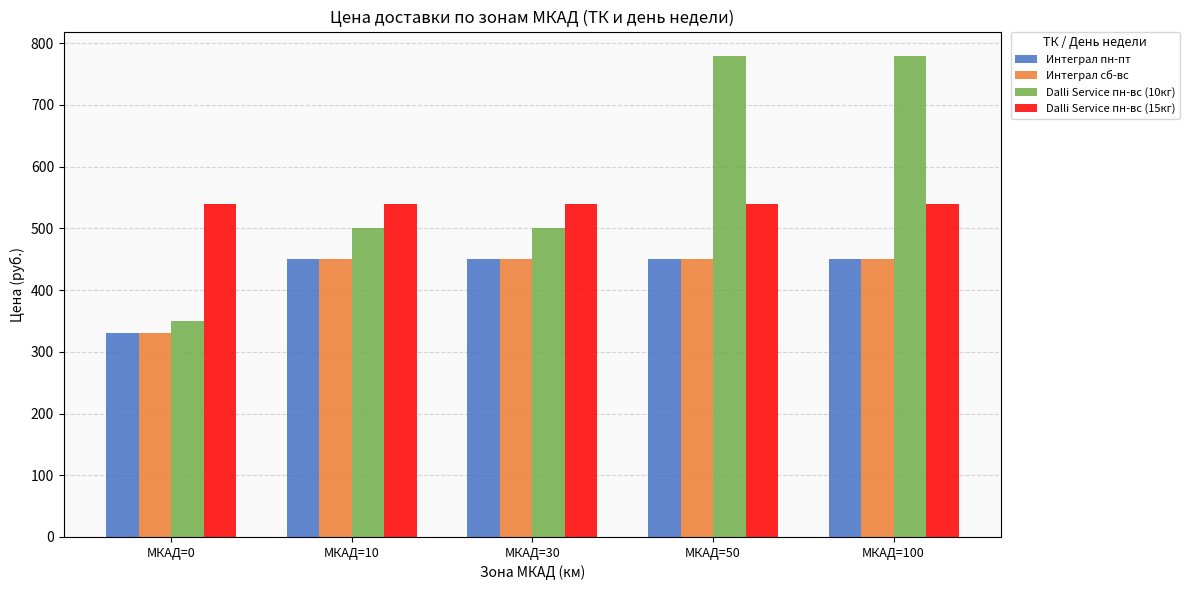

What is the average value of the Dalli Service пн-вс (15кг) series?

540